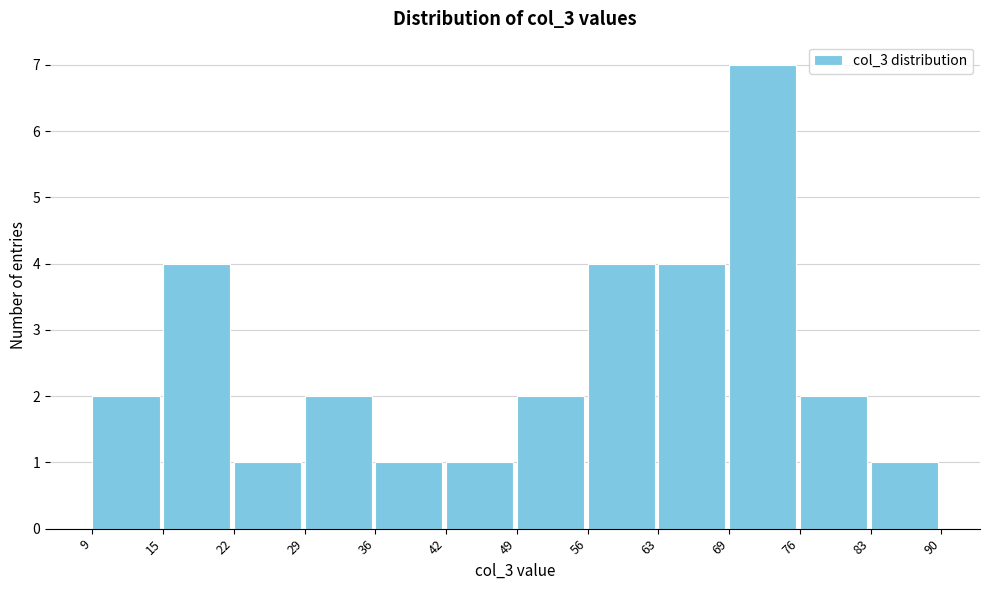

Reading left to right, list all the values displayed in this chart.

9=2	15=4	22=1	29=2	36=1	42=1	49=2	56=4	63=4	69=7	76=2	83=1